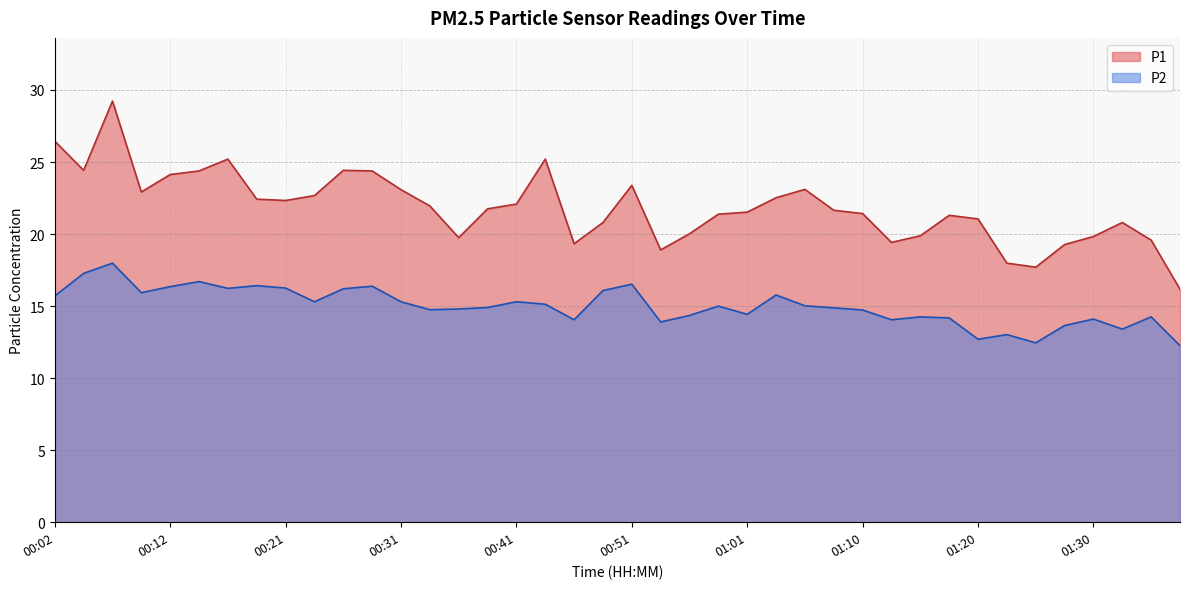

How many values in the P1 series are below 21?

14